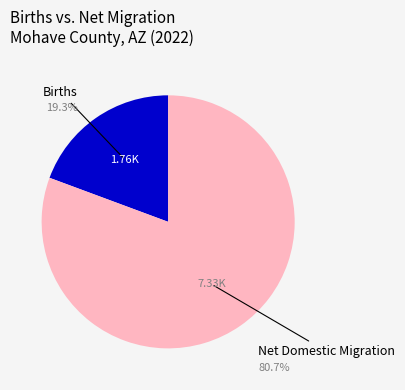

Do Net Domestic Migration and Births together represent more than half of the pie?

Yes